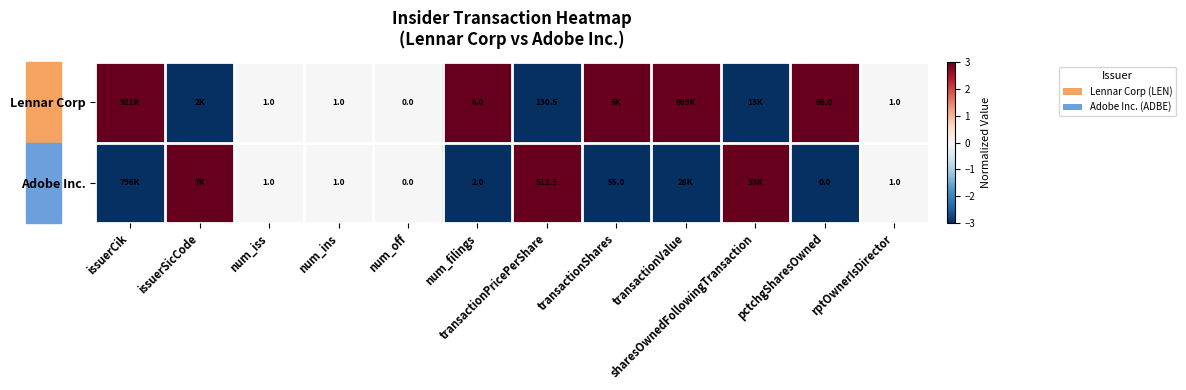

What is the difference between the Adobe Inc. values at pctchgSharesOwned and num_iss?

1.0